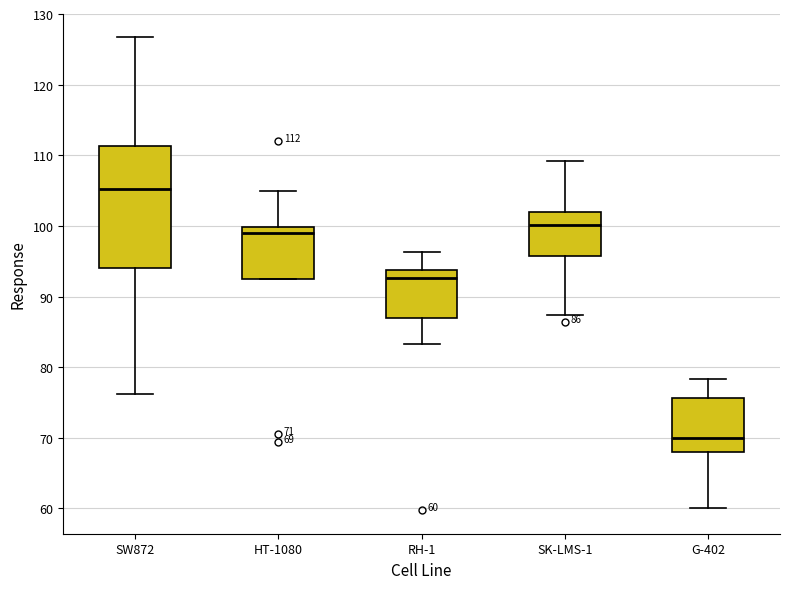

Which box has the lowest median line?

G-402